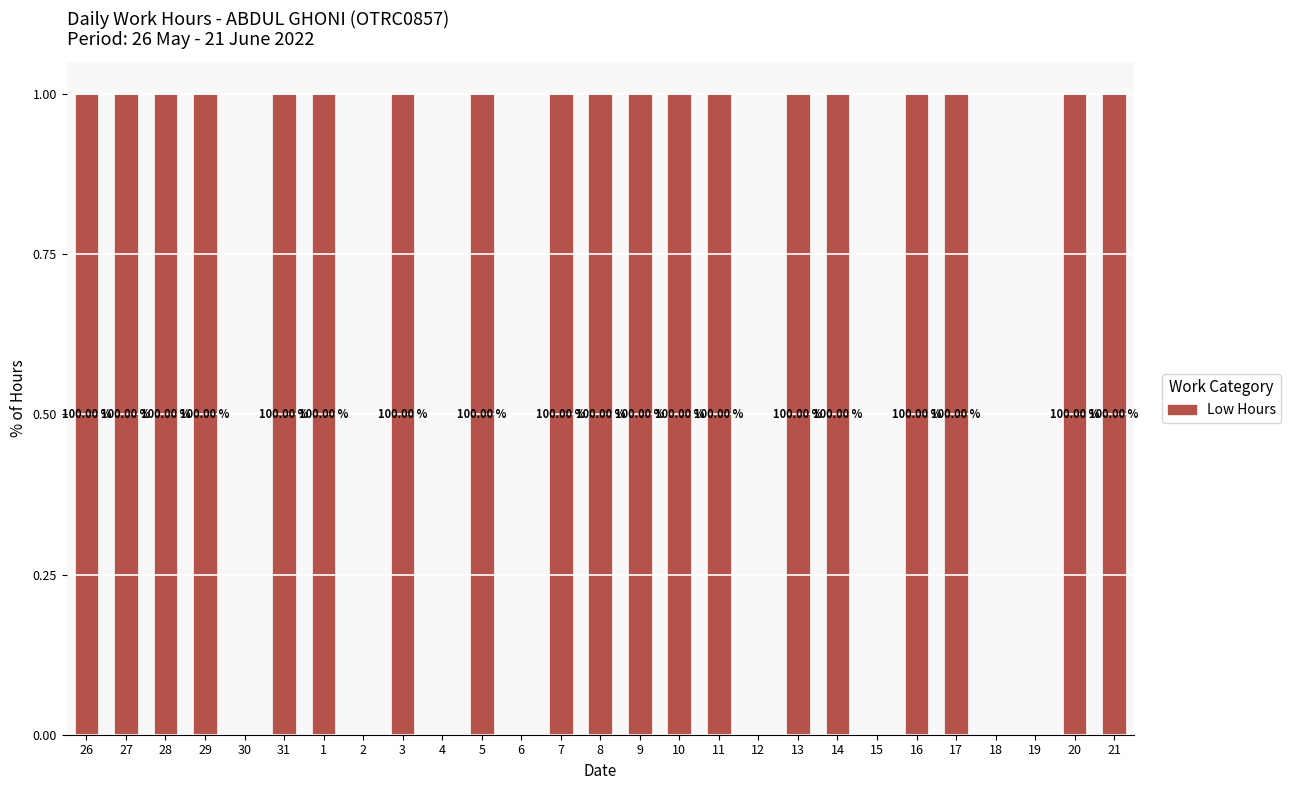

The value at 20 is 0. True or false?

False